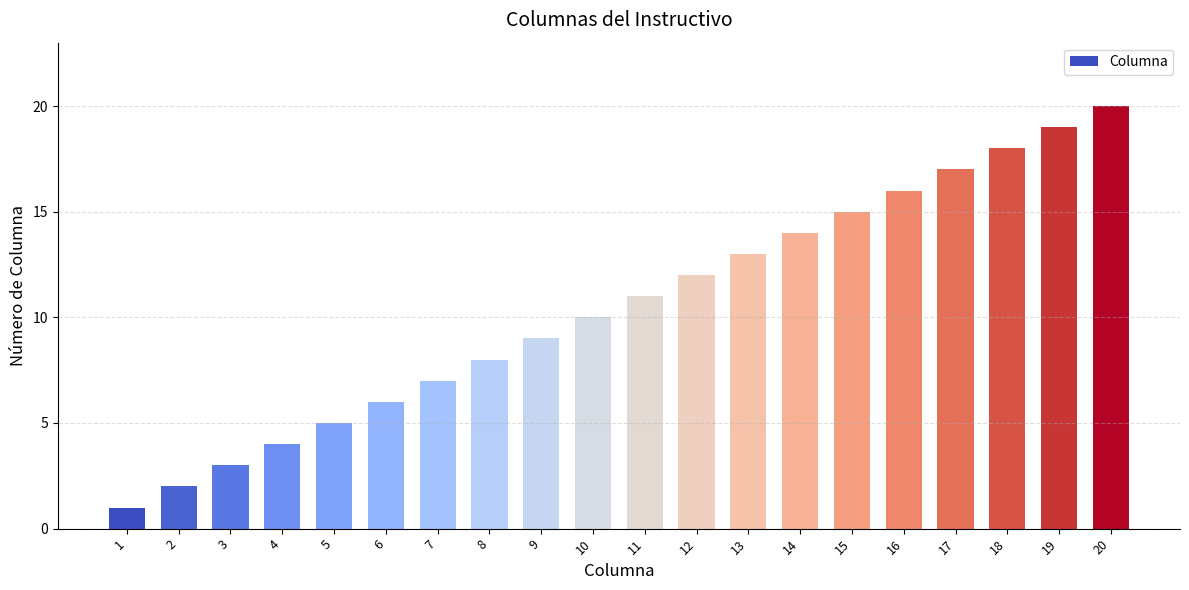

Rank the categories by value from highest to lowest.

20, 19, 18, 17, 16, 15, 14, 13, 12, 11, 10, 9, 8, 7, 6, 5, 4, 3, 2, 1